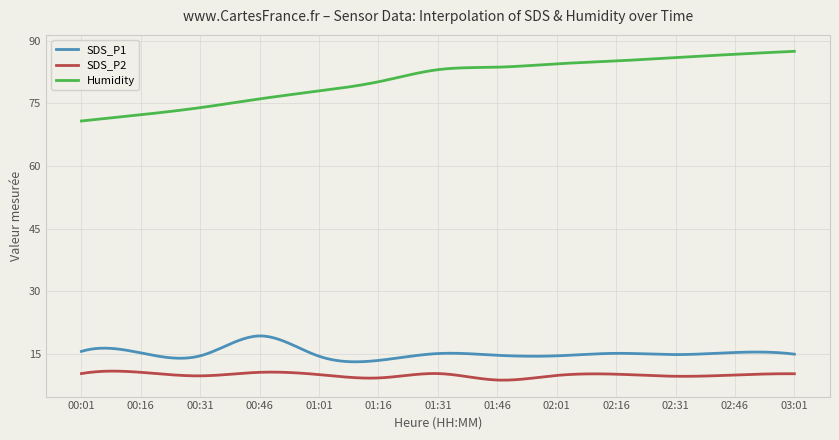

What is the sum of all SDS_P2 values?

2970.1